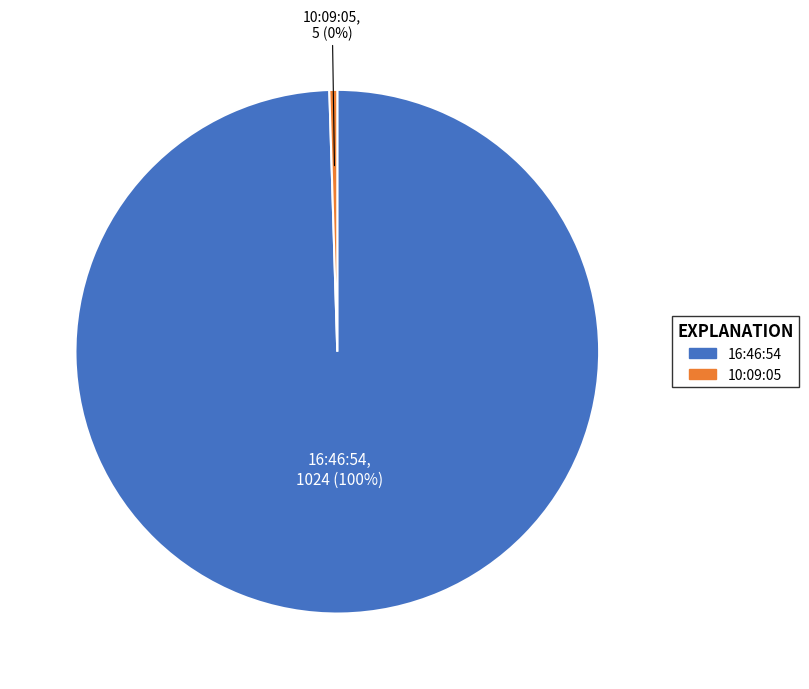

Approximately how many times larger is the value at 16:46:54 compared to 10:09:05?

204.8